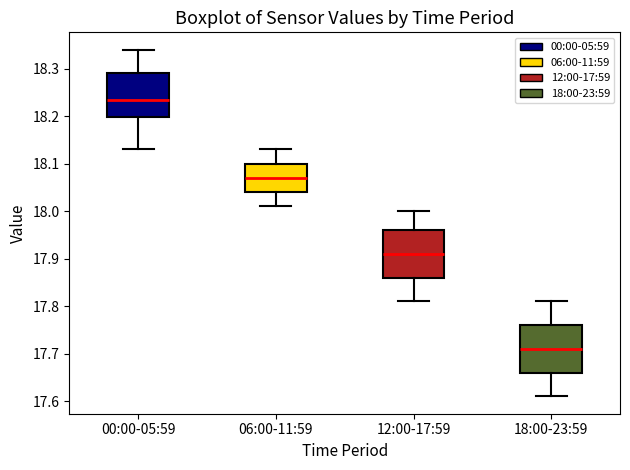

Reading left to right, read every box against the y-axis: the position of its median line, the range the box covers, and the ends of its whiskers. The values are not printed on the chart, so give them approximately, as read against the axis.

00:00-05:59: median 18.24, box 18.20 to 18.29, whiskers 18.13 to 18.34
06:00-11:59: median 18.07, box 18.04 to 18.10, whiskers 18.01 to 18.13
12:00-17:59: median 17.91, box 17.86 to 17.96, whiskers 17.81 to 18.00
18:00-23:59: median 17.71, box 17.66 to 17.76, whiskers 17.61 to 17.81